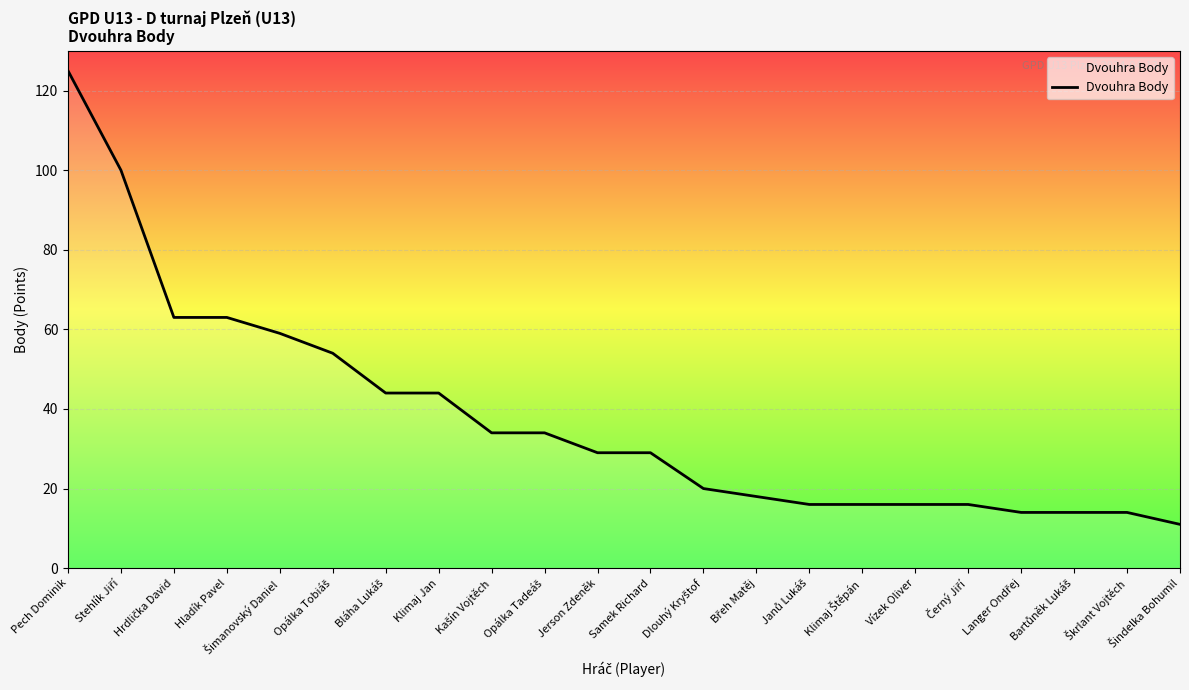

What value does the data have at Klimaj Jan, to the nearest 5?

45